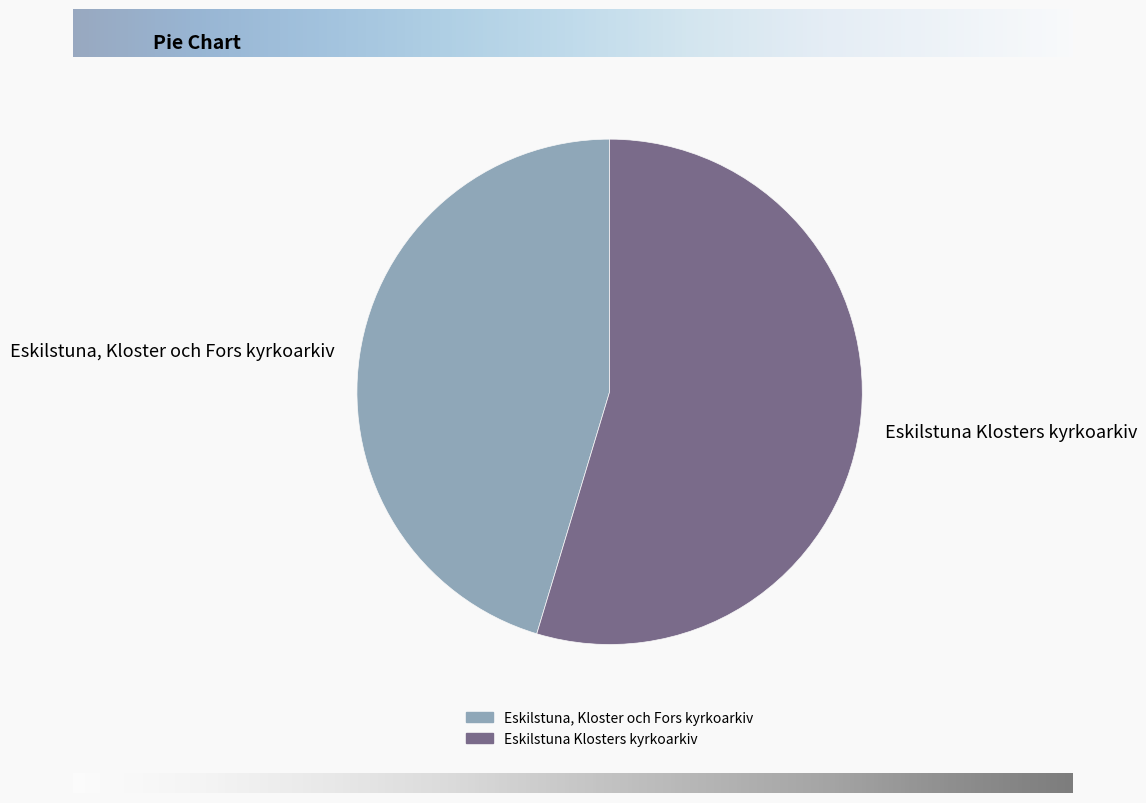

What is the majority slice?

Eskilstuna Klosters kyrkoarkiv